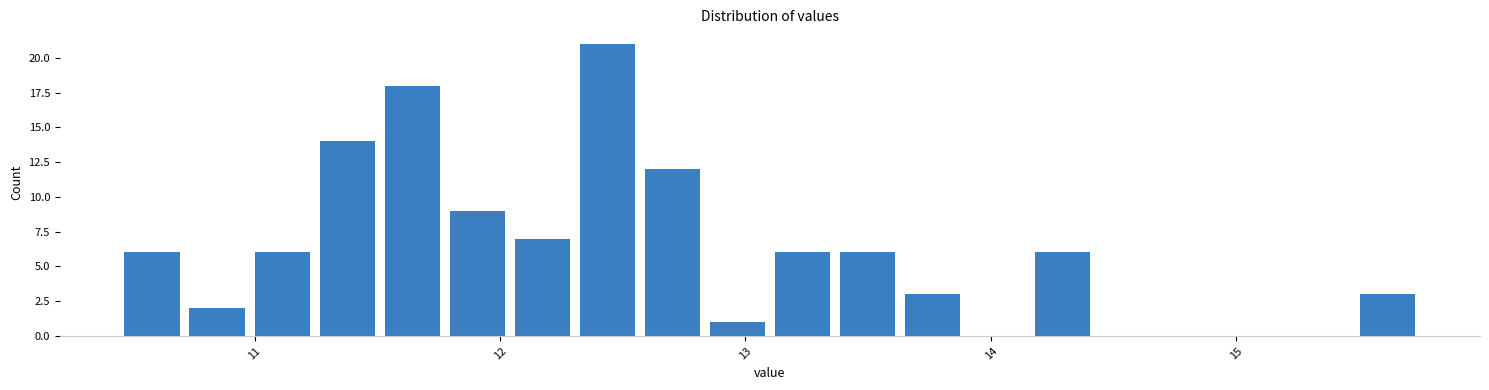

Read against the x-axis, roughly where is the centre of the tallest bar?

12.4